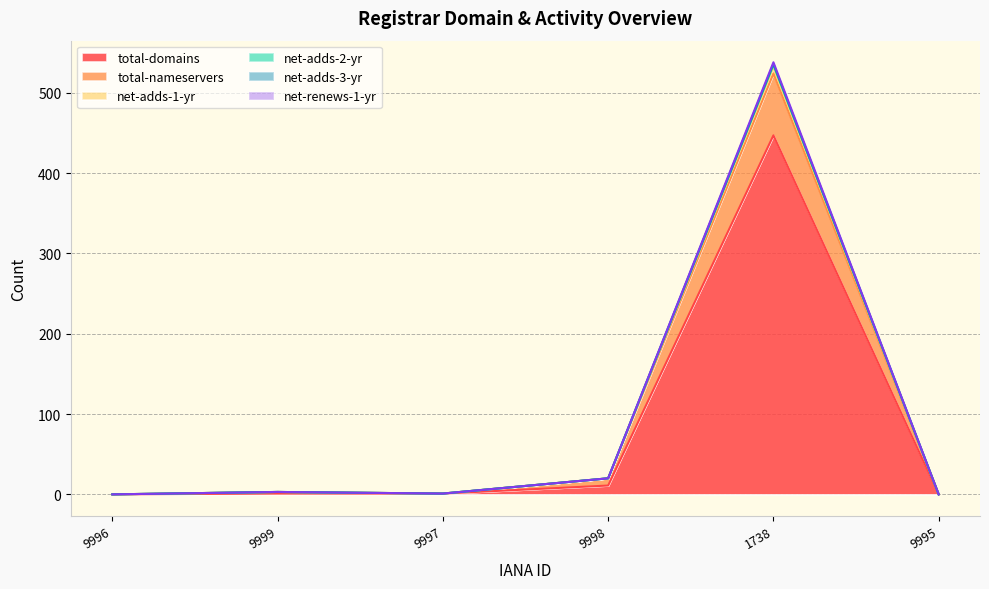

Does the chart display data point markers on the line(s)?

No